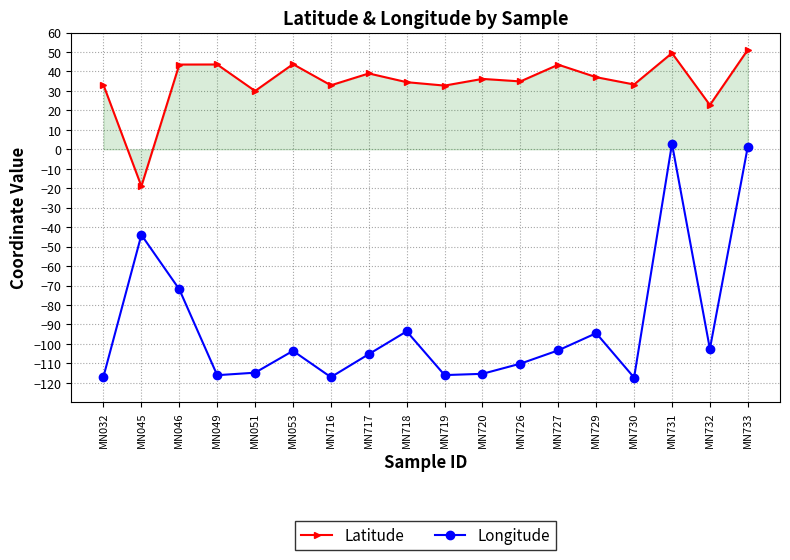

List the series in order of their peak value, lowest first.

Longitude, Latitude